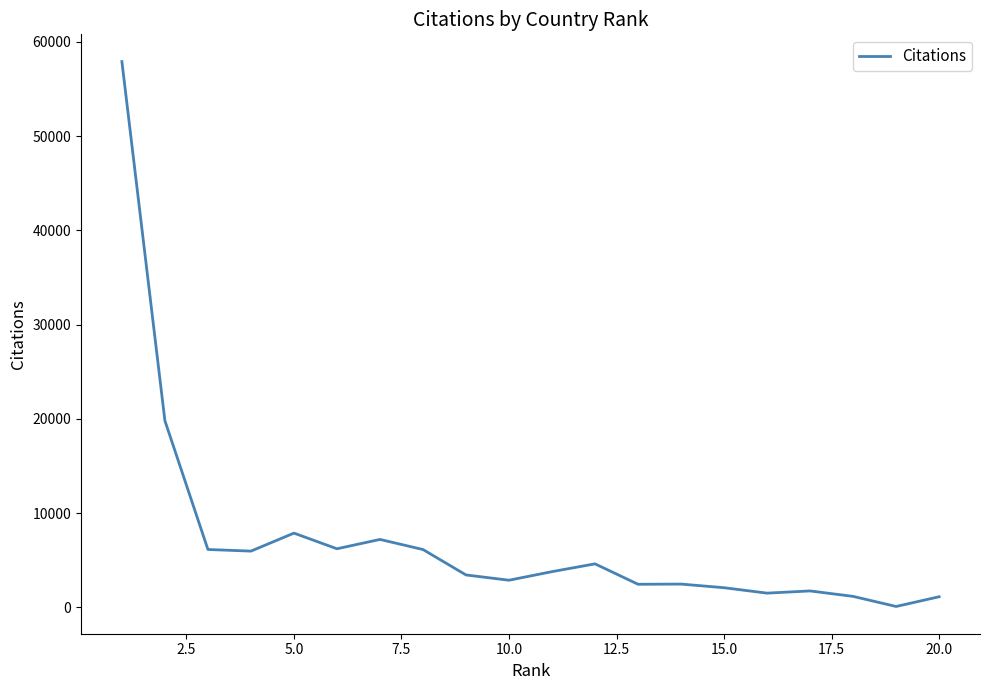

What is the maximum value shown in the chart?

57901